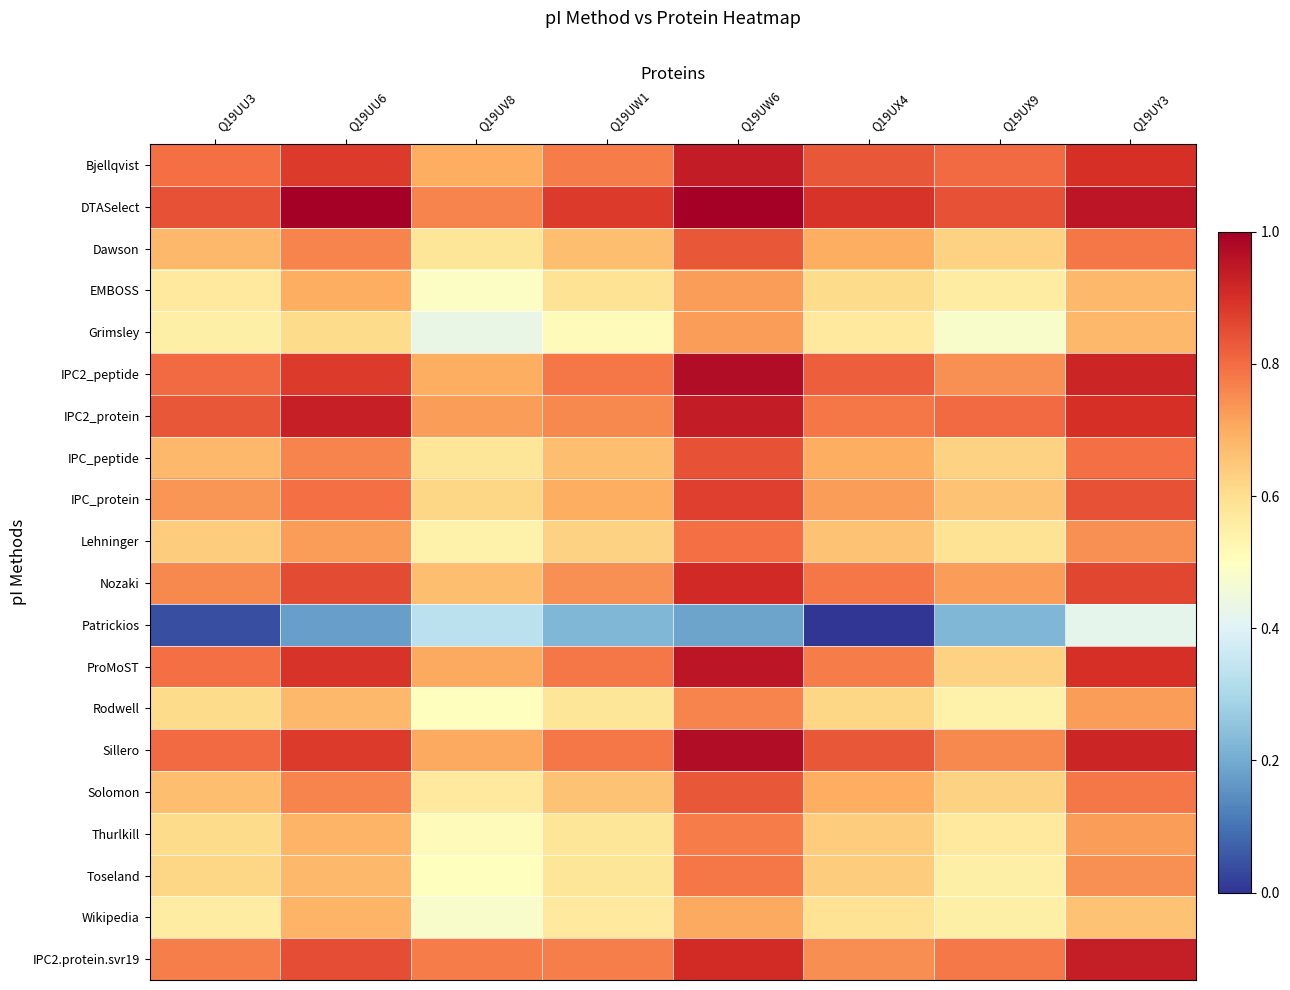

List the series in order of their peak value, highest first.

DTASelect, IPC2_peptide, Sillero, ProMoST, Bjellqvist, IPC2_protein, IPC2.protein.svr19, Nozaki, IPC_protein, IPC_peptide, Dawson, Solomon, Lehninger, Toseland, Thurlkill, Rodwell, EMBOSS, Grimsley, Wikipedia, Patrickios